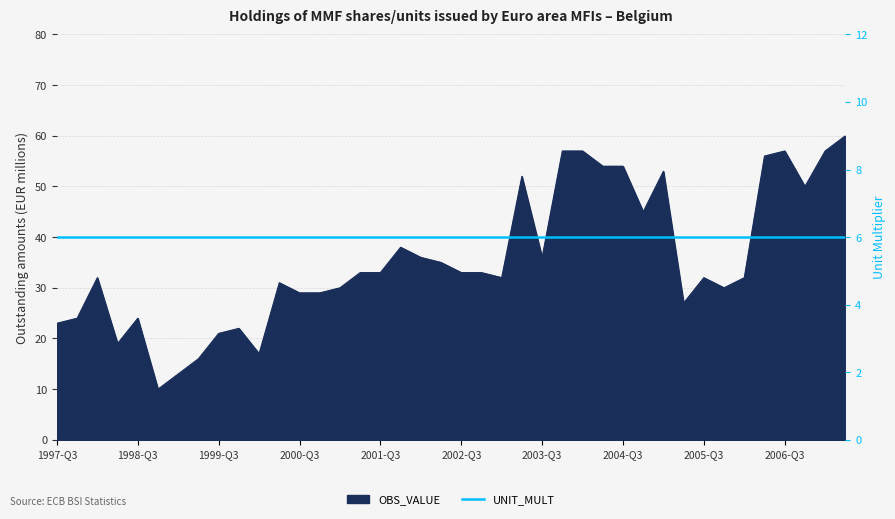

What position from the right is 2000-Q2?

29